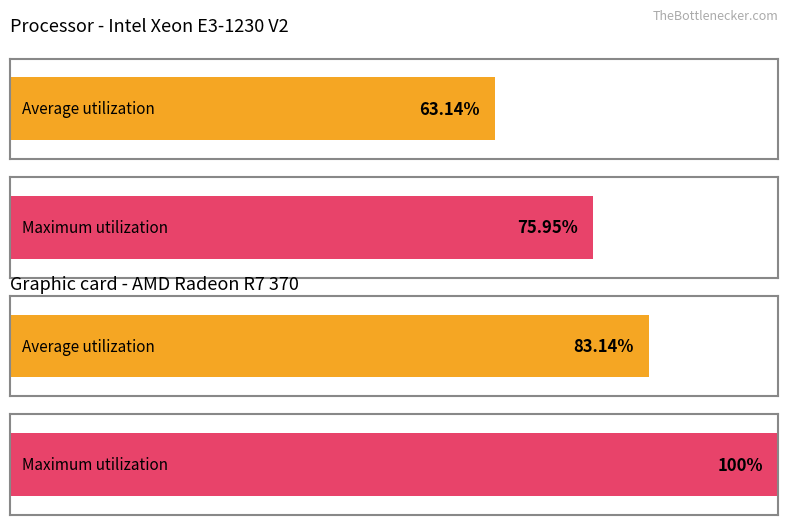

How many bars are there in each group?

2